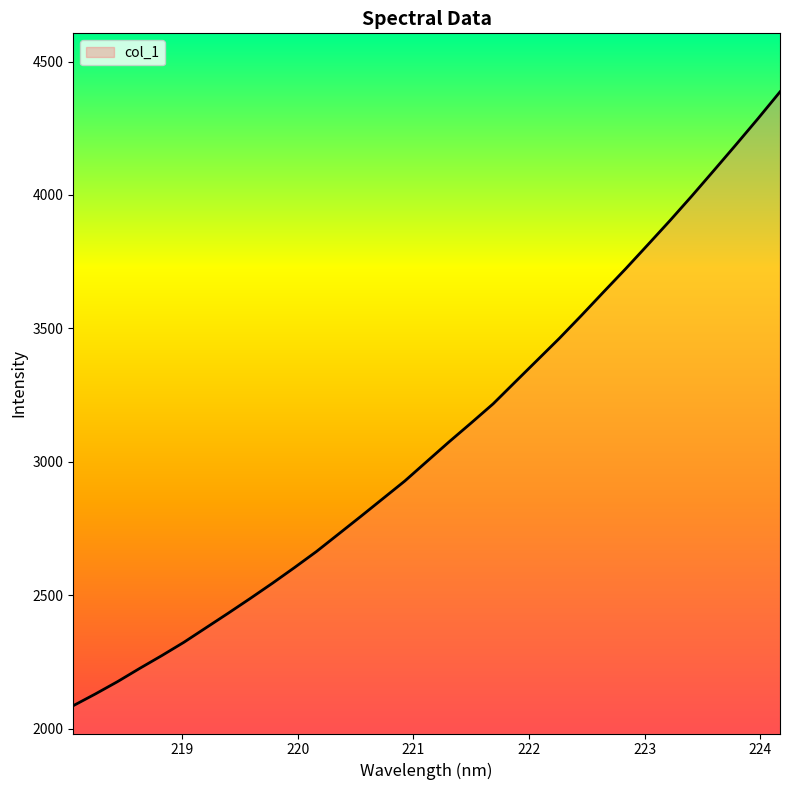

Reading left to right, extract all data points from this chart.

2085.6	2129.5	2175.6	2225.1	2273.1	2323.0	2377.4	2431.7	2487.2	2544.0	2602.8	2663.3	2728.8	2794.5	2861.1	2927.6	3001.0	3074.1	3144.9	3216.8	3299.0	3380.7	3462.4	3548.2	3635.9	3722.8	3812.4	3902.6	3995.7	4091.3	4187.9	4285.8	4386.3